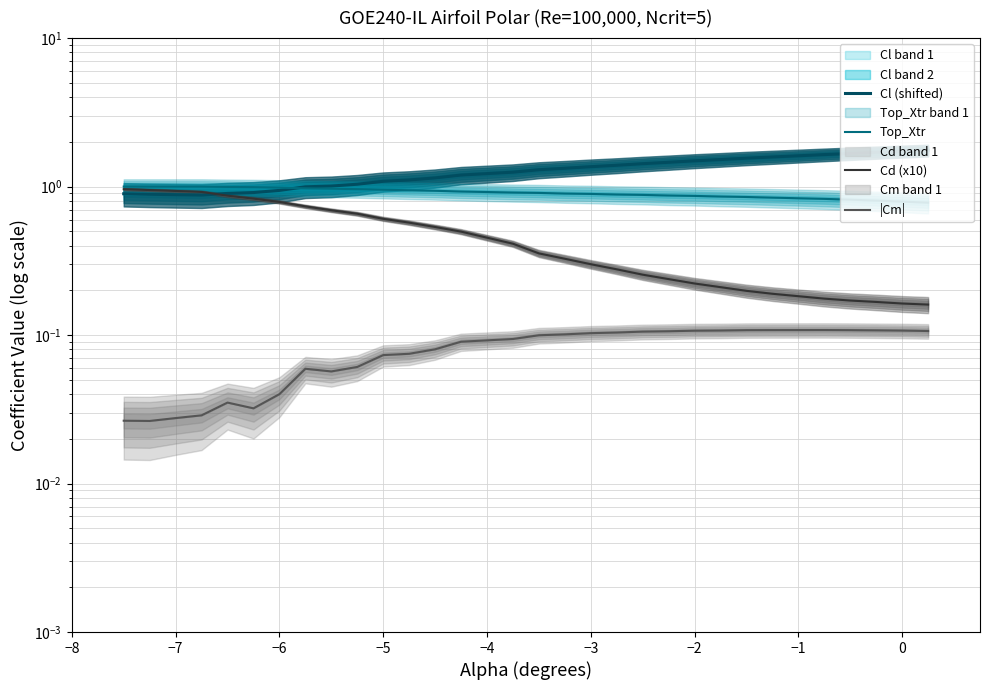

What is the sum of all Top_Xtr values?

27.3